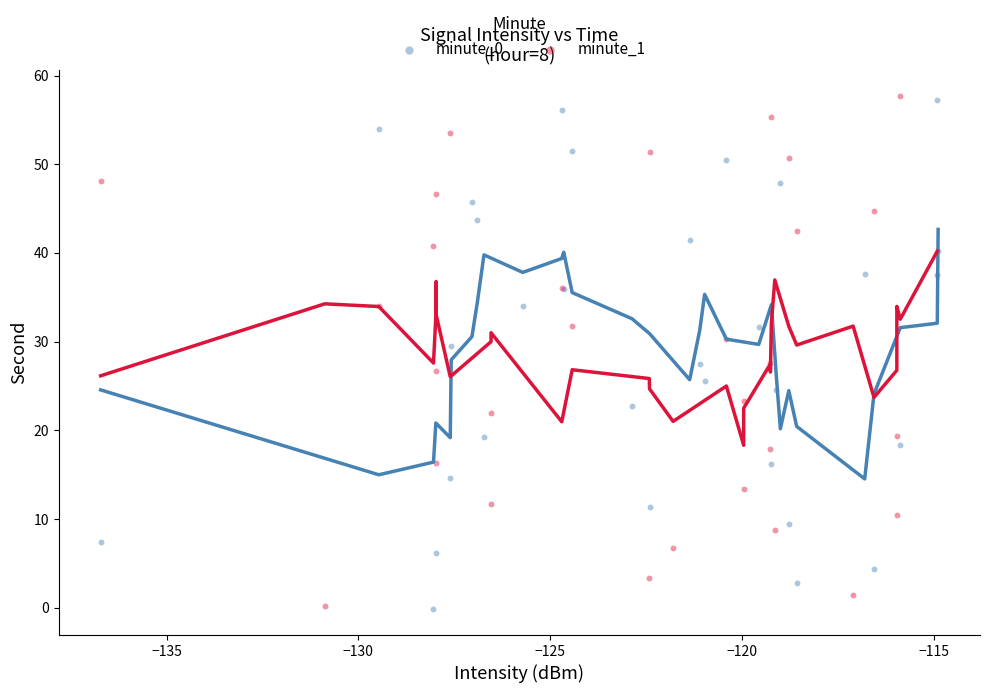

What are all the series names shown in the legend?

minute_0, minute_1